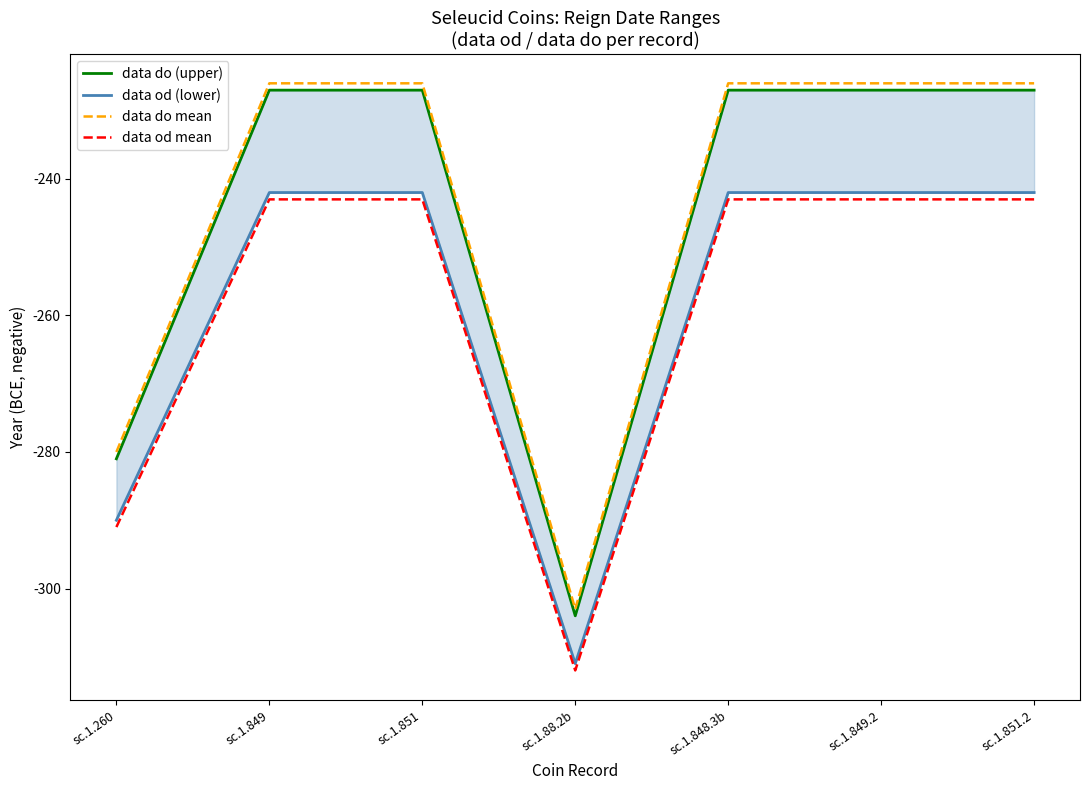

Reading left to right, list all the values displayed in this chart.

data do (upper): -281	-227	-227	-304	-227	-227	-227
data od (lower): -290	-242	-242	-311	-242	-242	-242
data do mean: -280	-226	-226	-303	-226	-226	-226
data od mean: -291	-243	-243	-312	-243	-243	-243